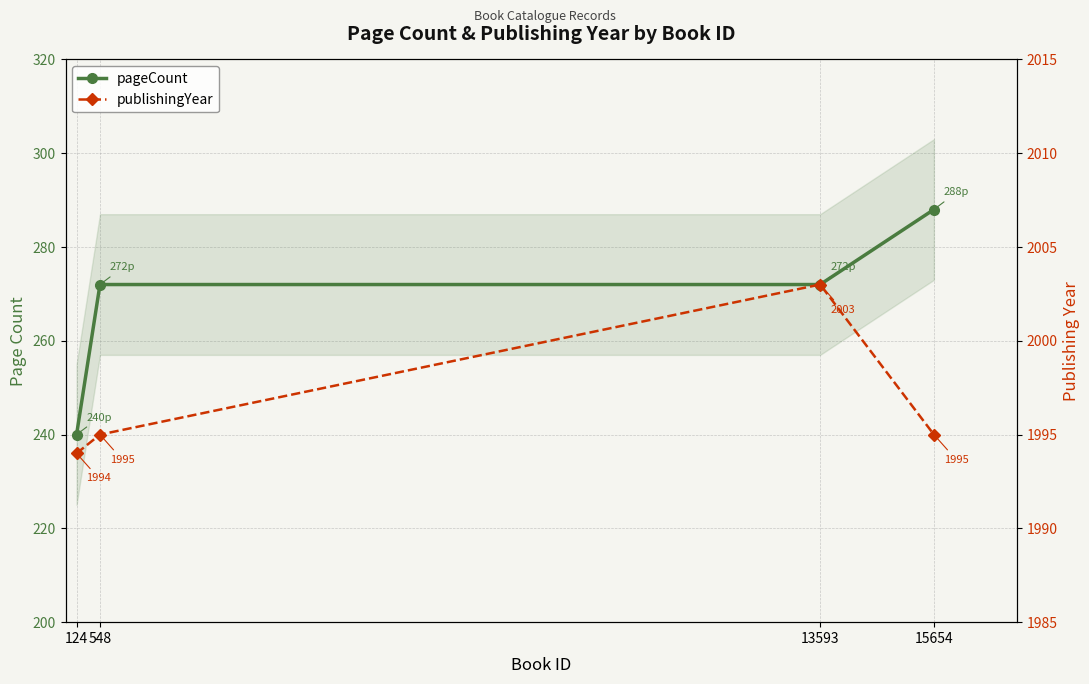

Is this an area chart (filled region under the line)?

No